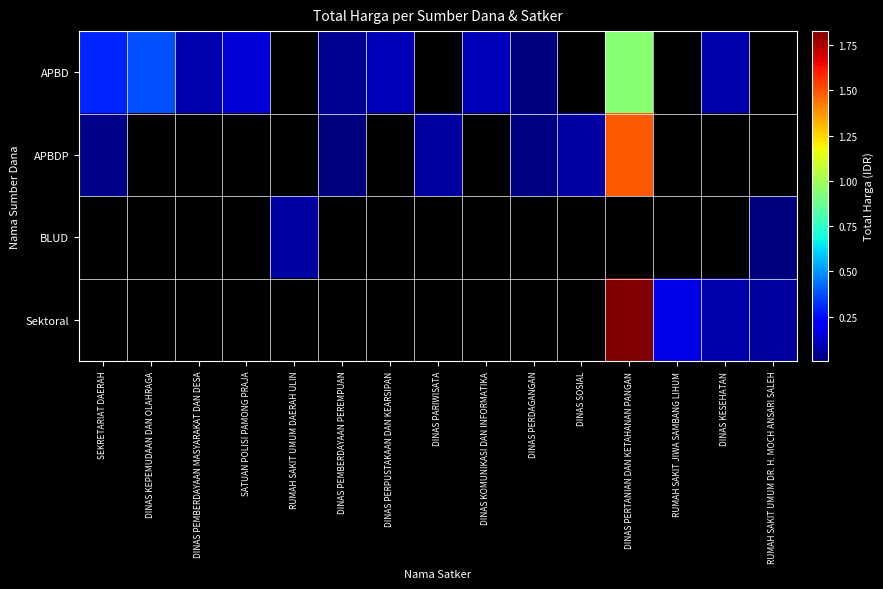

Which has a higher value, RUMAH SAKIT UMUM DR. H. MOCH ANSARI SALEH or DINAS PERTANIAN DAN KETAHANAN PANGAN?

DINAS PERTANIAN DAN KETAHANAN PANGAN